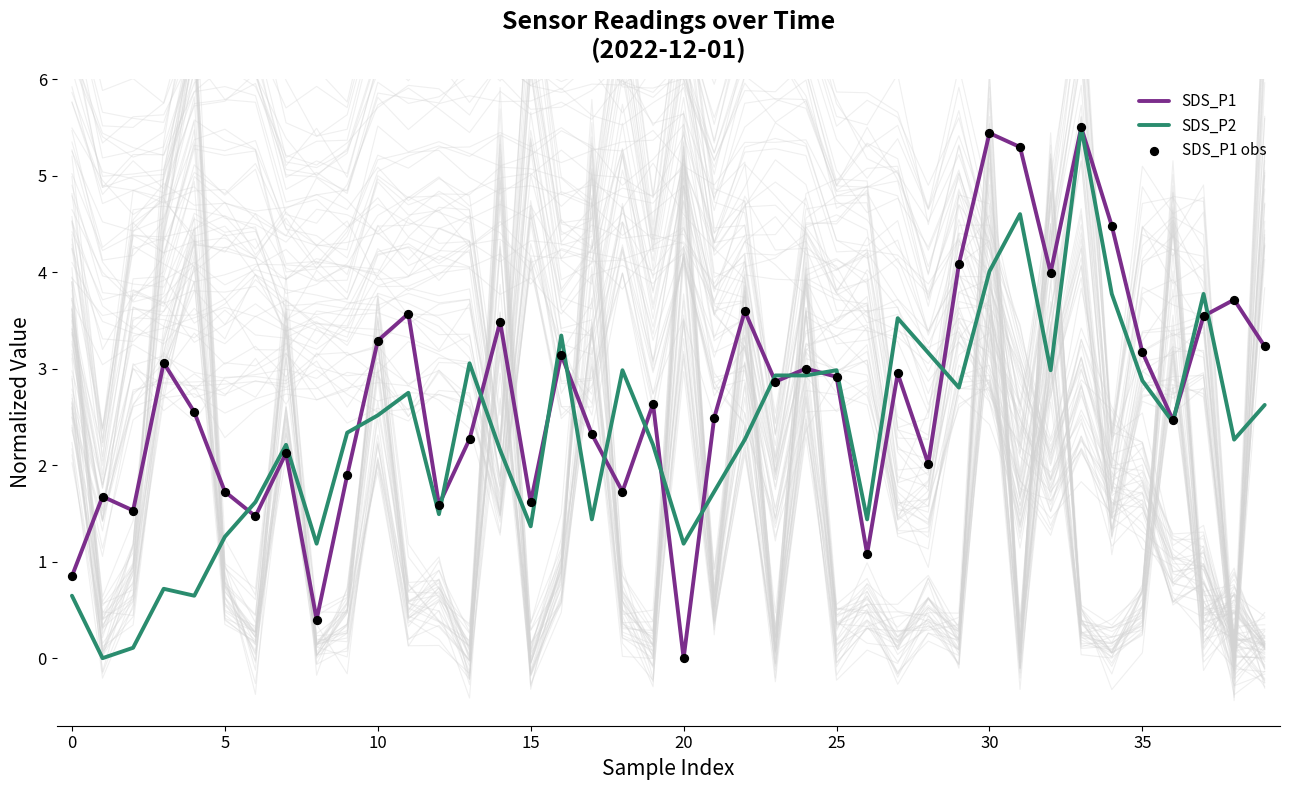

At how many categories does at least one series exceed 2?

30